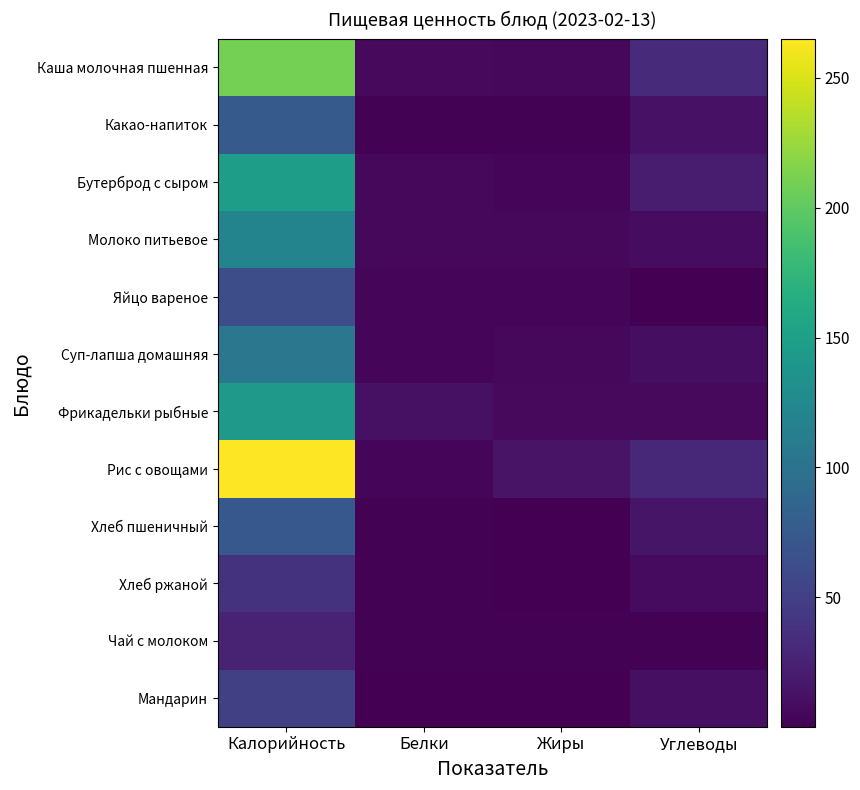

Reading left to right, extract all data points from this chart.

Каша молочная пшенная: Калорийность=209.1	Белки=6.5	Жиры=6.2	Углеводы=31.9
Какао-напиток: Калорийность=75.2	Белки=1.8	Жиры=1.7	Углеводы=13.2
Бутерброд с сыром: Калорийность=149.1	Белки=6.3	Жиры=4.5	Углеводы=21.0
Молоко питьевое: Калорийность=120.0	Белки=6.0	Жиры=6.4	Углеводы=9.4
Яйцо вареное: Калорийность=62.8	Белки=5.1	Жиры=4.6	Углеводы=0.3
Суп-лапша домашняя: Калорийность=105.4	Белки=3.6	Жиры=5.5	Углеводы=10.3
Фрикадельки рыбные: Калорийность=141.9	Белки=12.4	Жиры=7.0	Углеводы=7.2
Рис с овощами: Калорийность=264.9	Белки=3.4	Жиры=14.1	Углеводы=31.1
Хлеб пшеничный: Калорийность=72.9	Белки=2.2	Жиры=0.3	Углеводы=15.3
Хлеб ржаной: Калорийность=39.1	Белки=1.3	Жиры=0.2	Углеводы=7.9
Чай с молоком: Калорийность=26.7	Белки=1.4	Жиры=1.4	Углеводы=2.1
Мандарин: Калорийность=50.0	Белки=1.1	Жиры=0.3	Углеводы=10.7